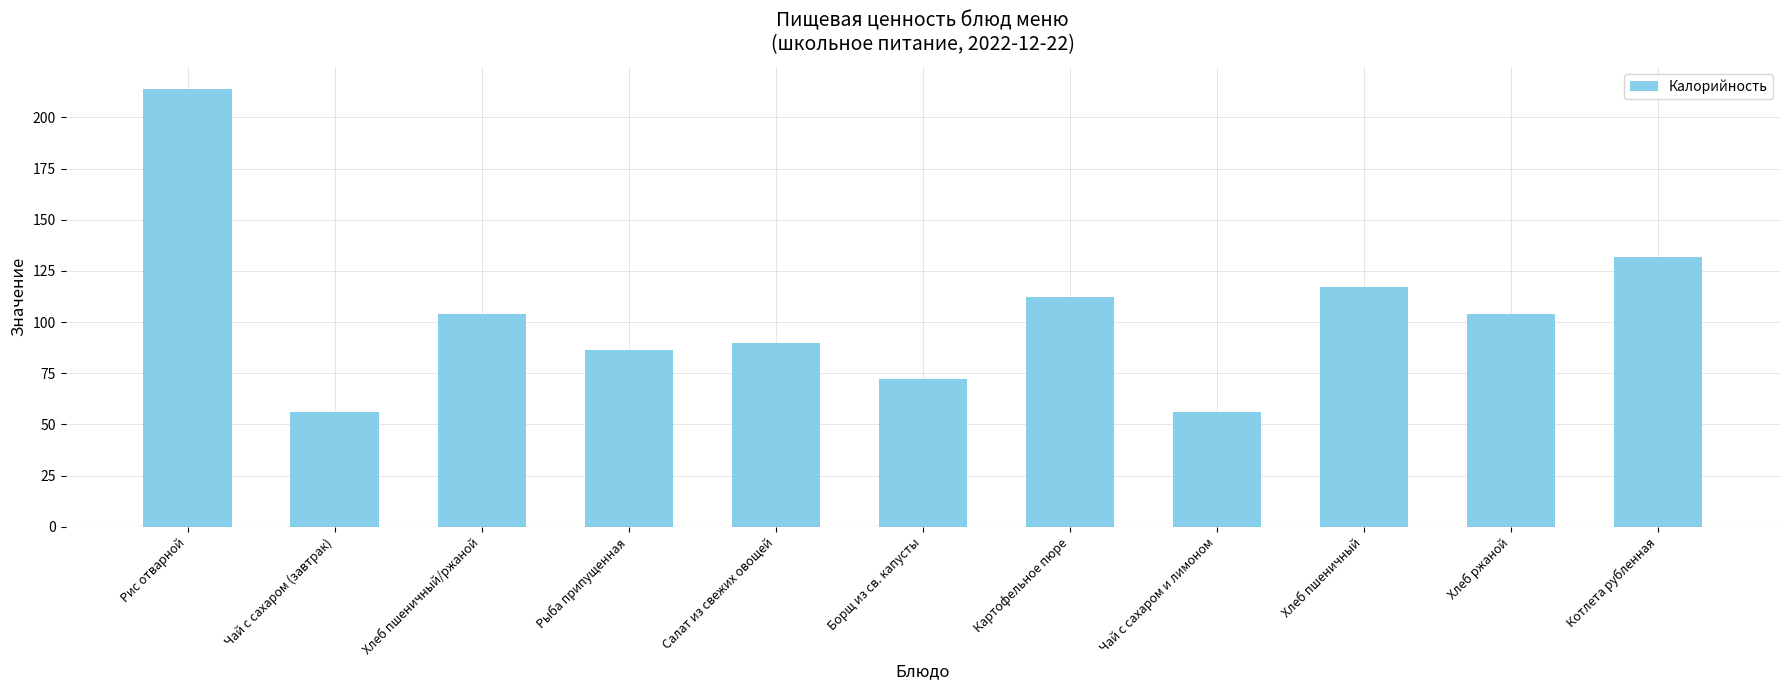

Reading left to right, extract all data points from this chart.

Рис отварной=214.0	Чай с сахаром (завтрак)=56.0	Хлеб пшеничный/ржаной=104.0	Рыба припущенная=86.4	Салат из свежих овощей=89.6	Борщ из св. капусты=72.0	Картофельное пюре=112.0	Чай с сахаром и лимоном=56.0	Хлеб пшеничный=117.0	Хлеб ржаной=104.0	Котлета рубленная=132.0